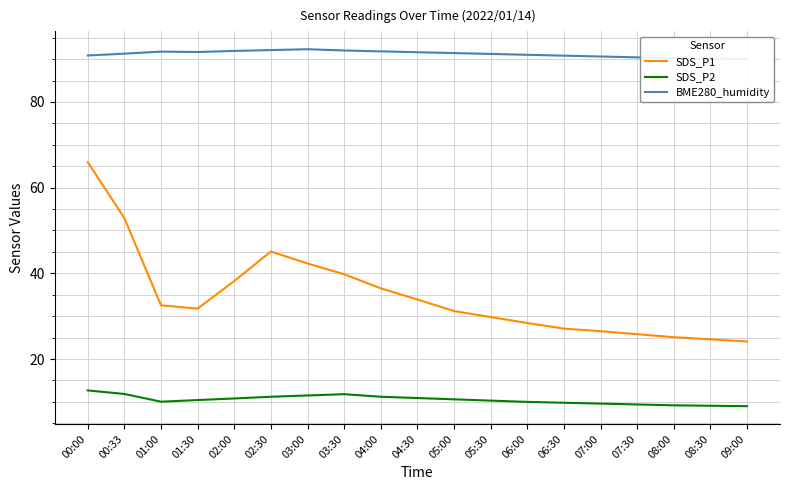

How many values in the BME280_humidity series are below 91?

7